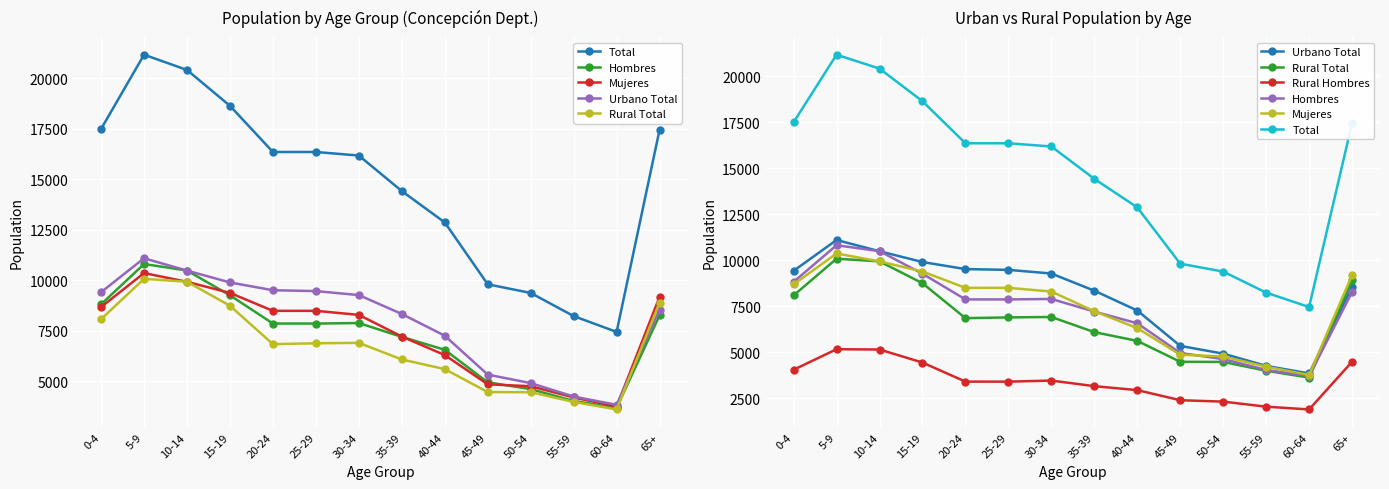

At which label is Total closest to 14307?

35-39